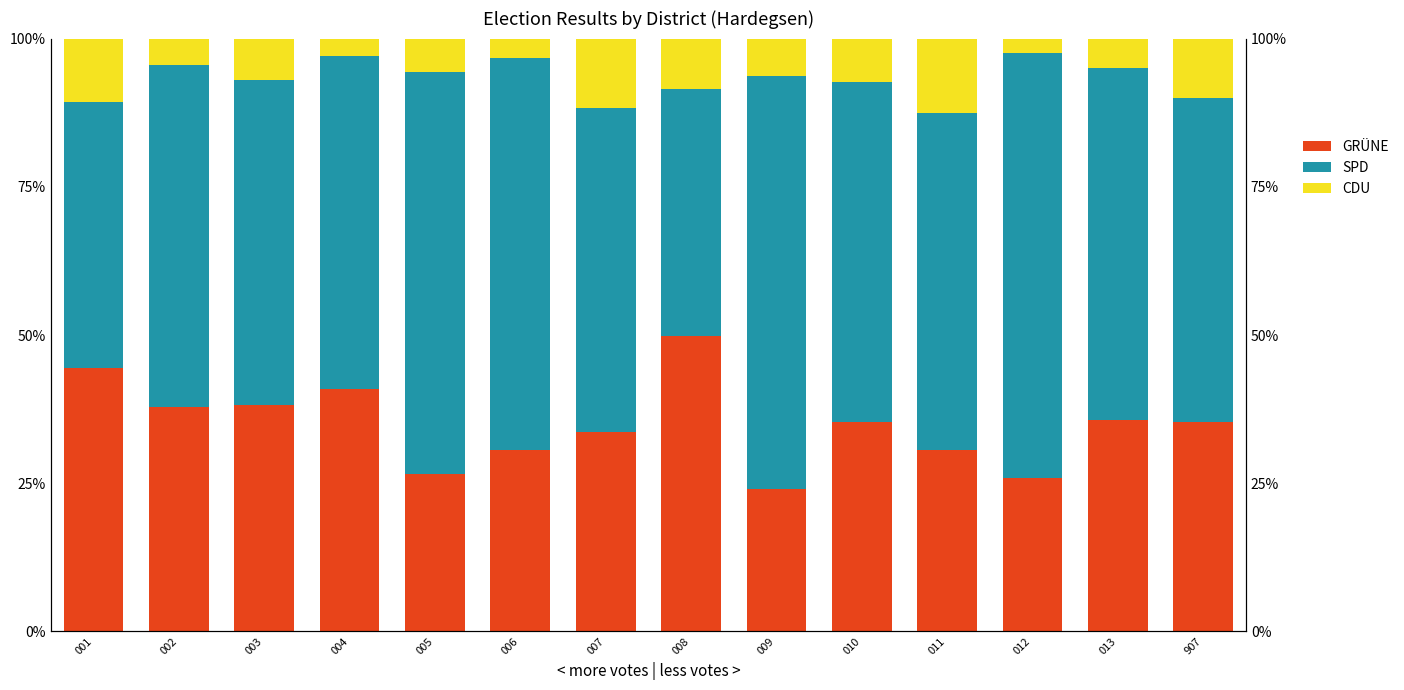

What is the difference between the GRÜNE values at 001 and 907?

0.7